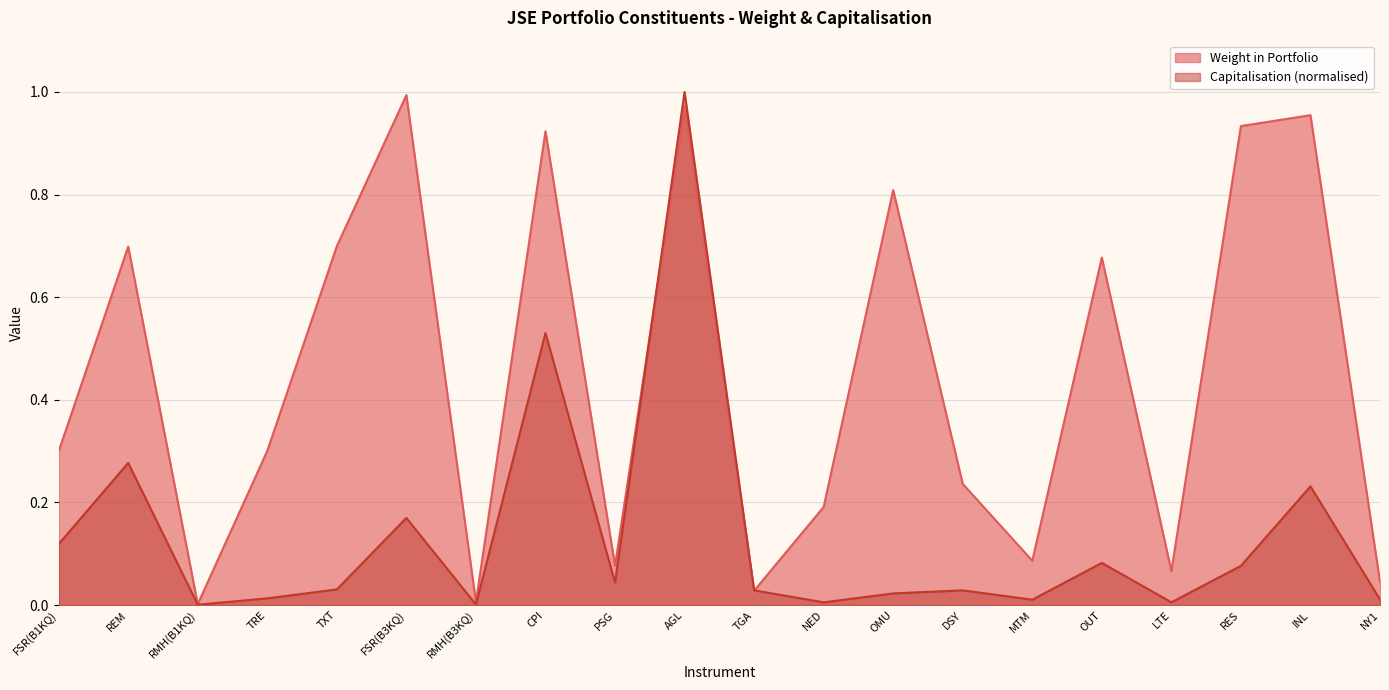

Which series ends up on top after the final intersection of Capitalisation and Weight in Portfolio?

Weight in Portfolio